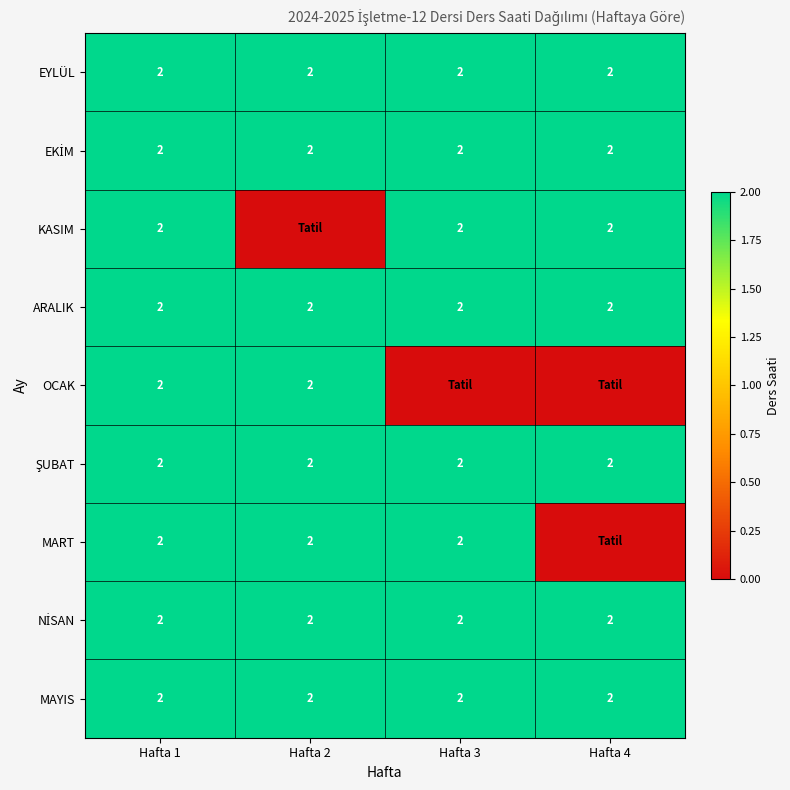

True or false: EYLÜL has a value of 2 at Hafta 2.

True